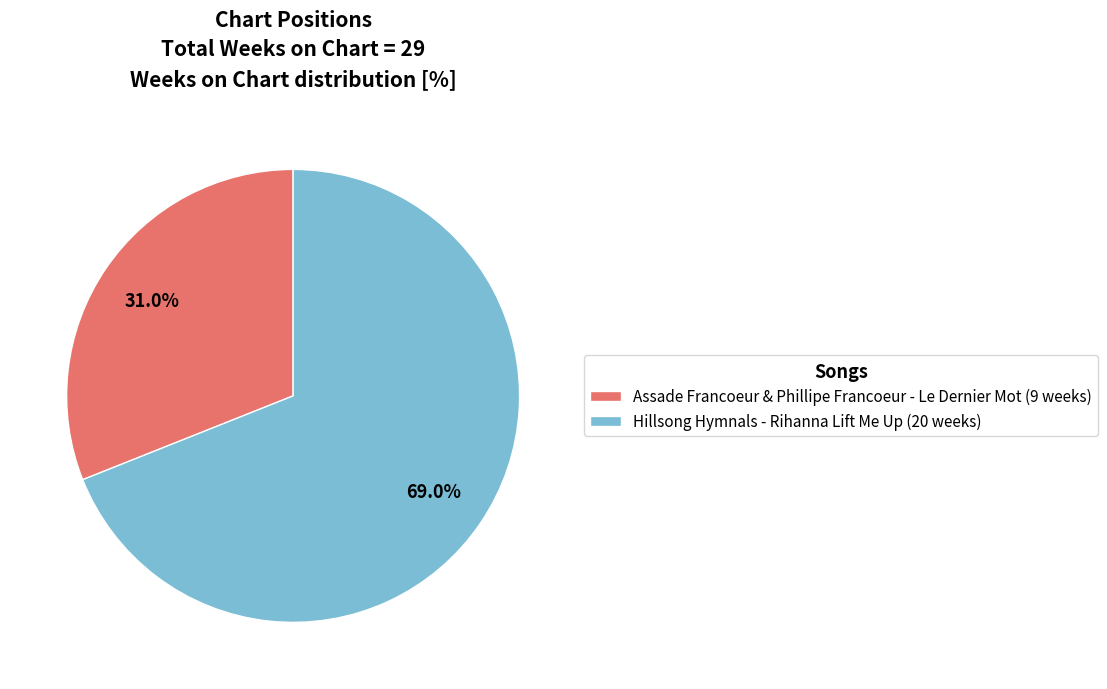

Between Hillsong Hymnals - Rihanna Lift Me Up (20 weeks) and Assade Francoeur & Phillipe Francoeur - Le Dernier Mot (9 weeks), which is larger?

Hillsong Hymnals - Rihanna Lift Me Up (20 weeks)